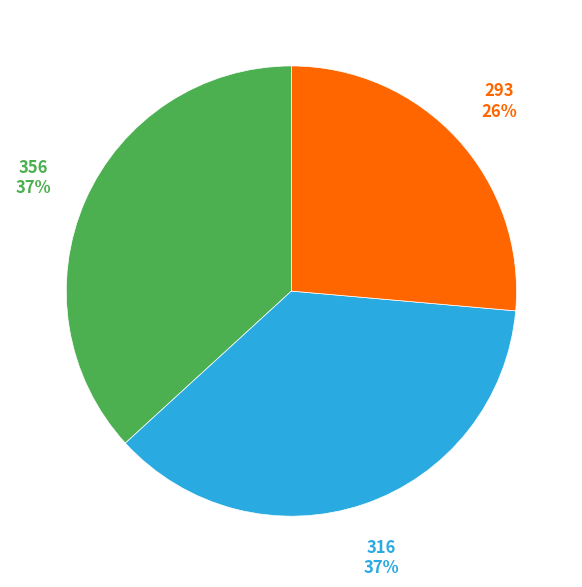

Is there a majority slice in this chart?

No